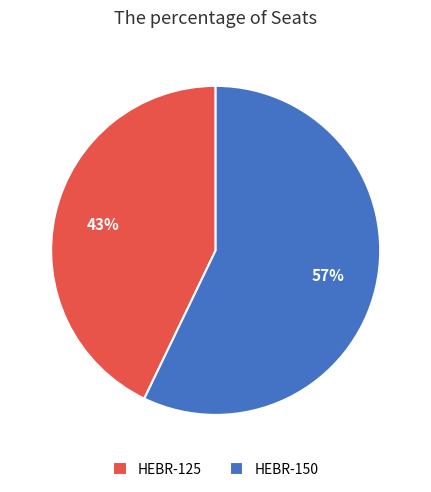

How many segments does this pie chart have?

2